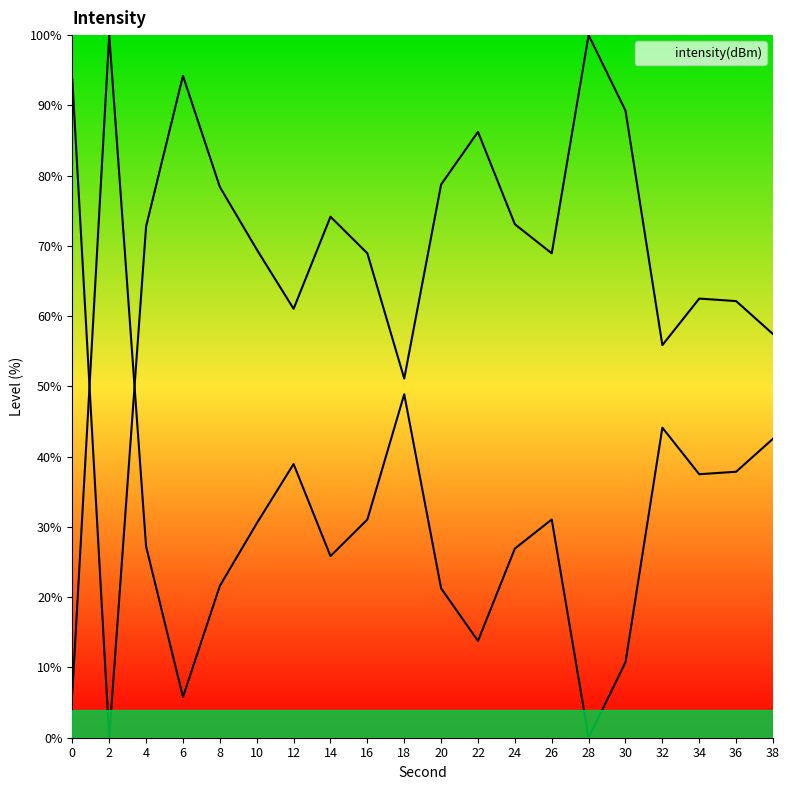

List the labels in order of value, smallest first.

28, 6, 0, 30, 22, 20, 8, 14, 24, 4, 10, 16, 26, 34, 36, 12, 38, 32, 18, 2